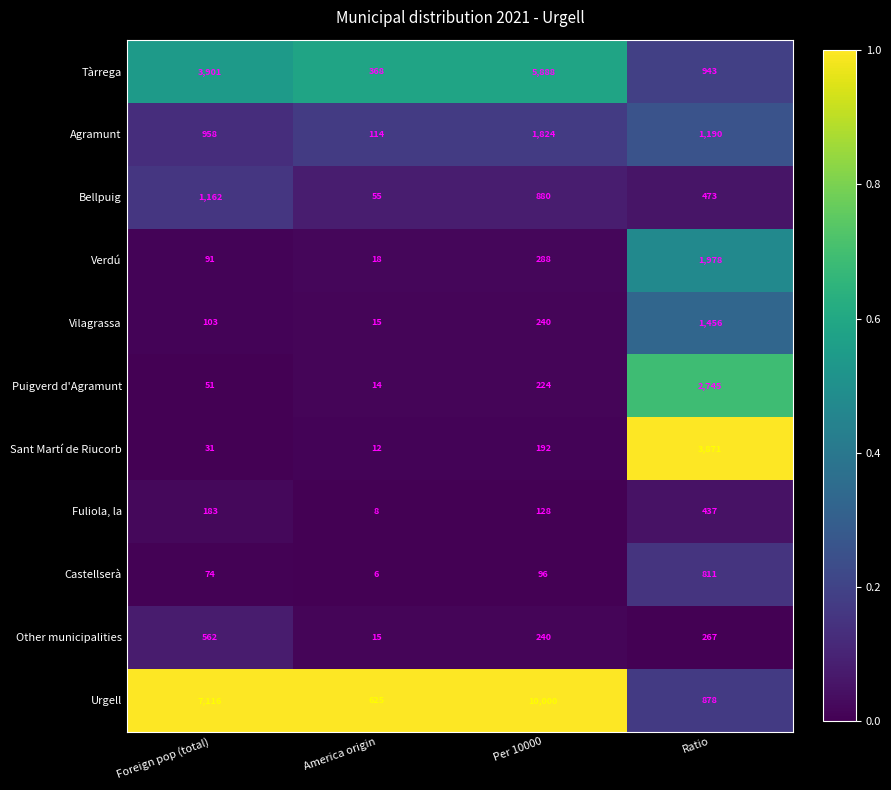

What is the approximate value of Castellserà at Ratio?

811